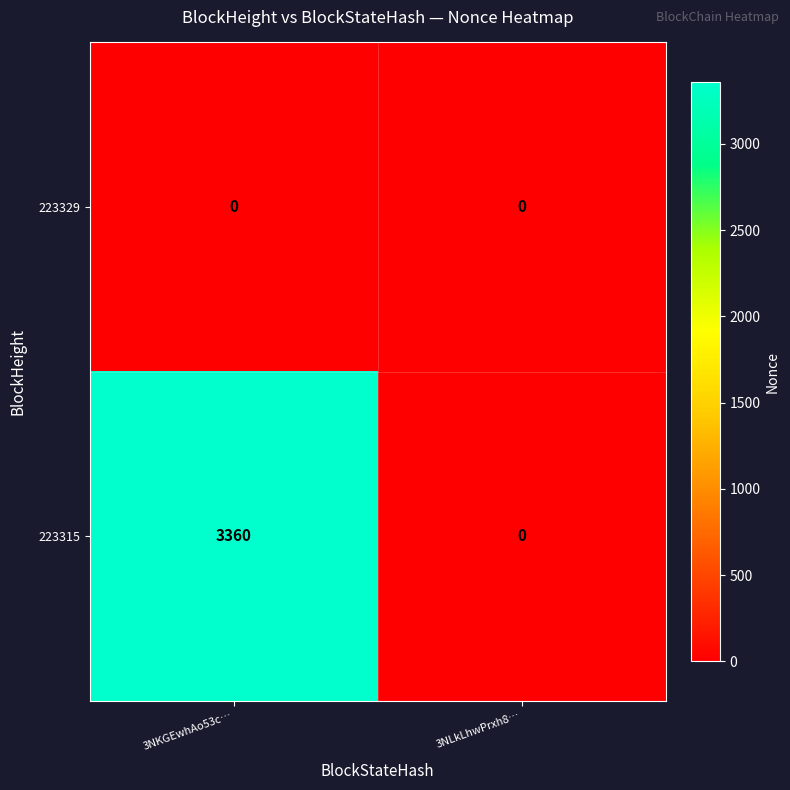

At how many categories does at least one series exceed 2155?

1